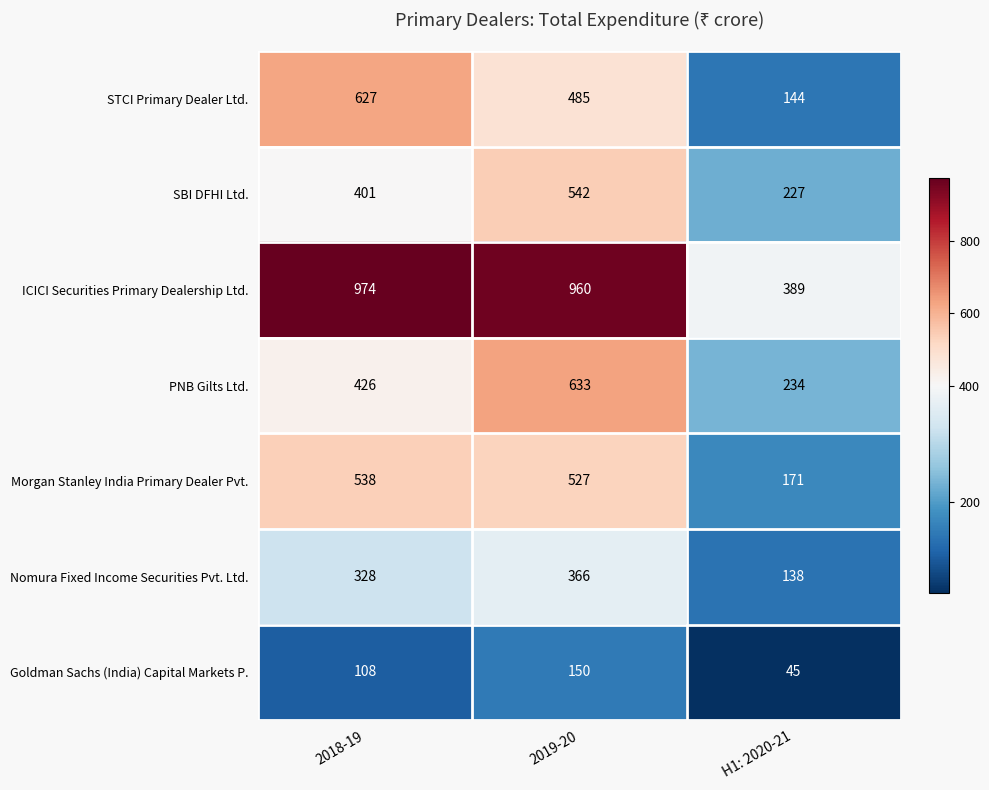

What is the spread (max minus min) of values at 2019-20?

810